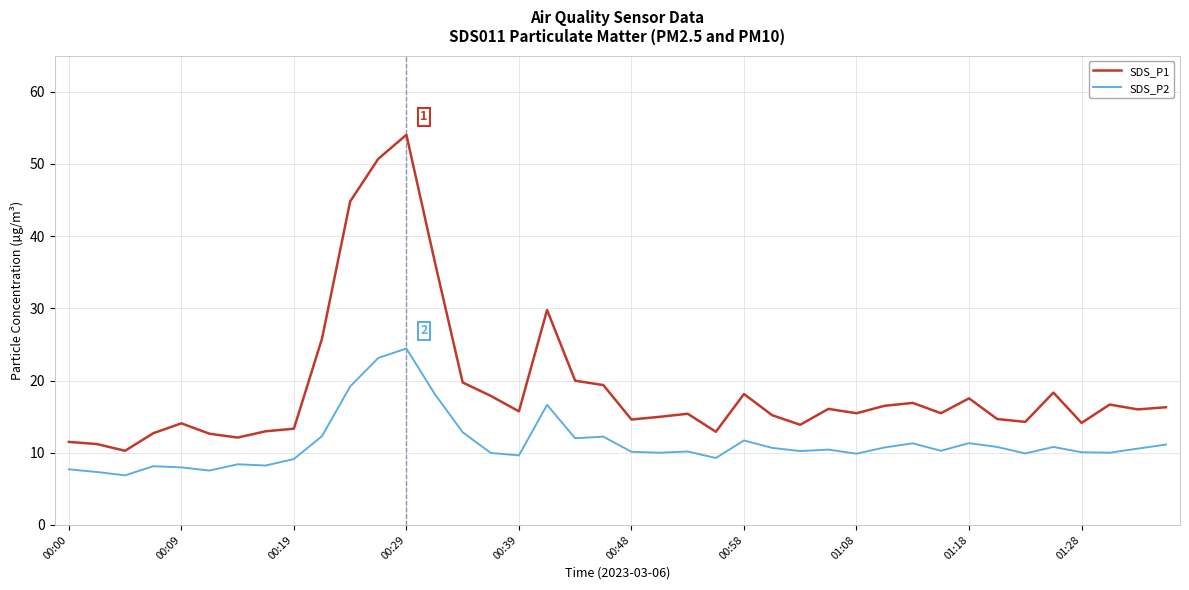

How many categories are shown in the chart?

40